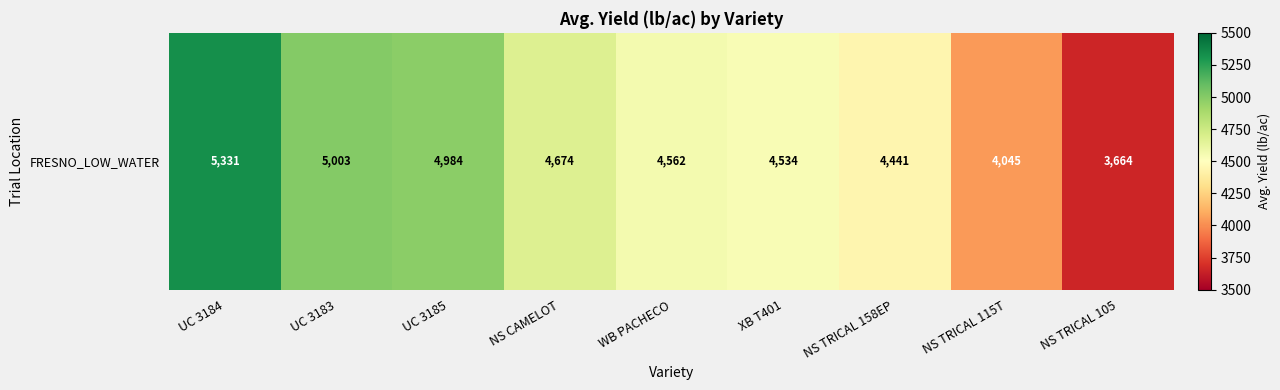

Count the number of data series in this chart.

1